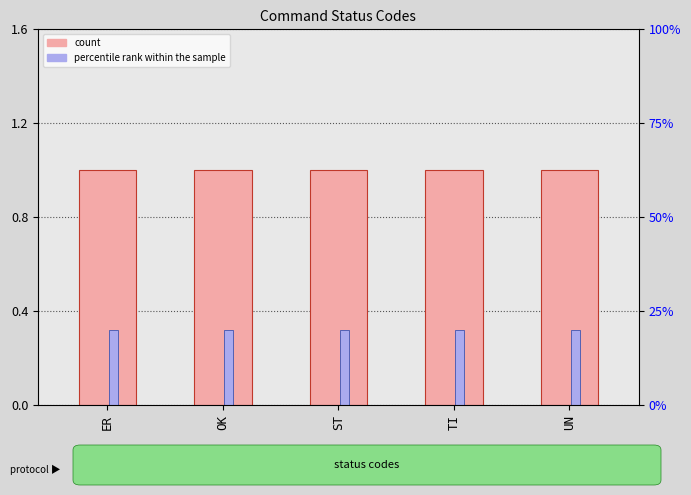

Is it true that Level equals 1.0 at ER?

True